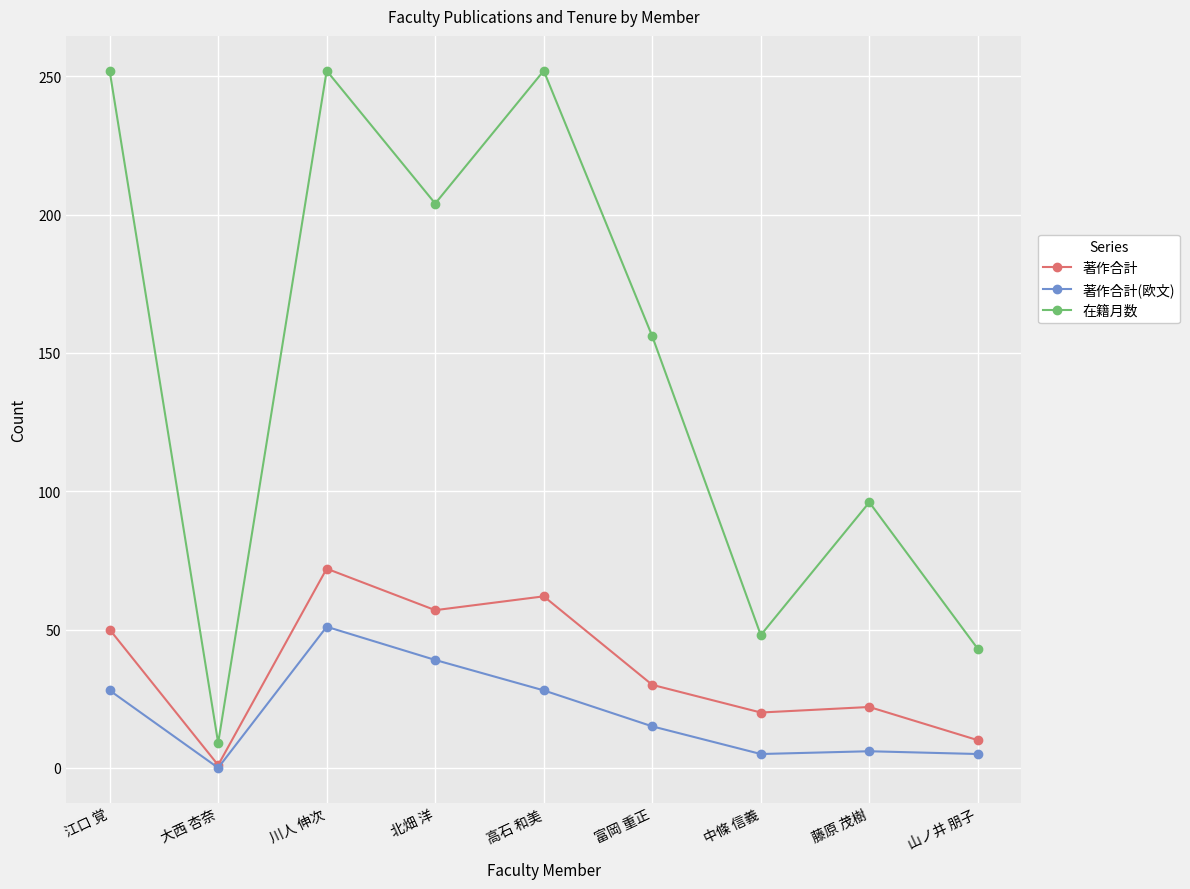

Count the number of categories in the chart.

9